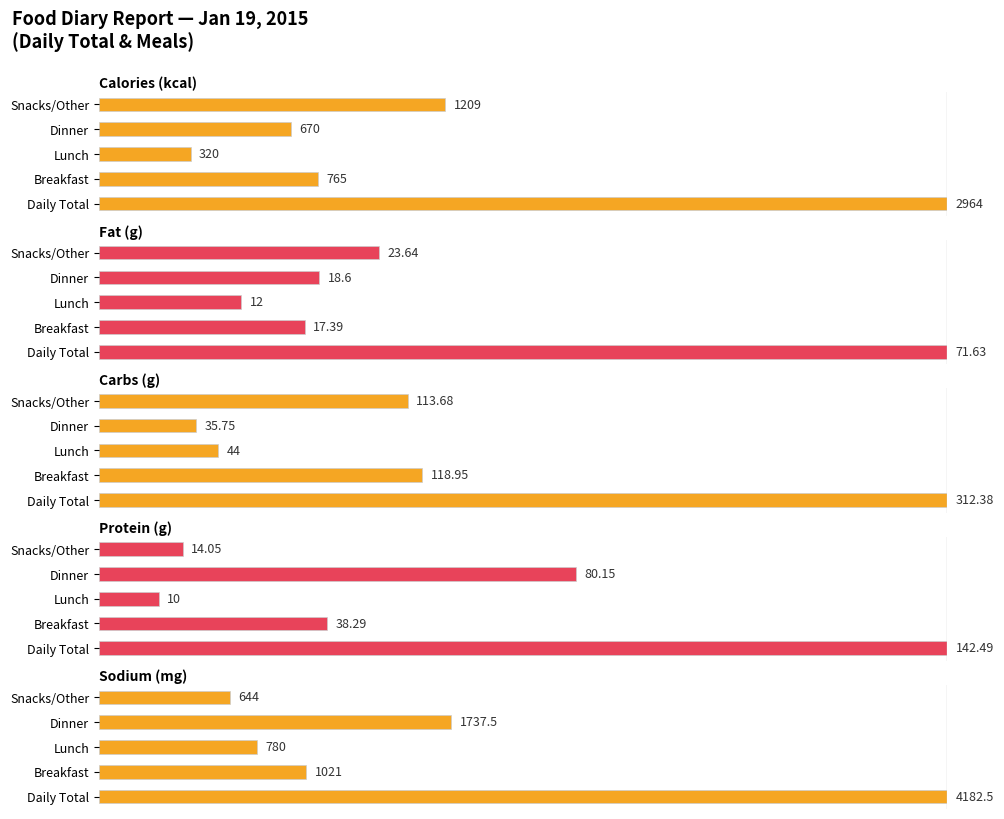

Is it true that Protein (g) equals 90.9 at Dinner?

False